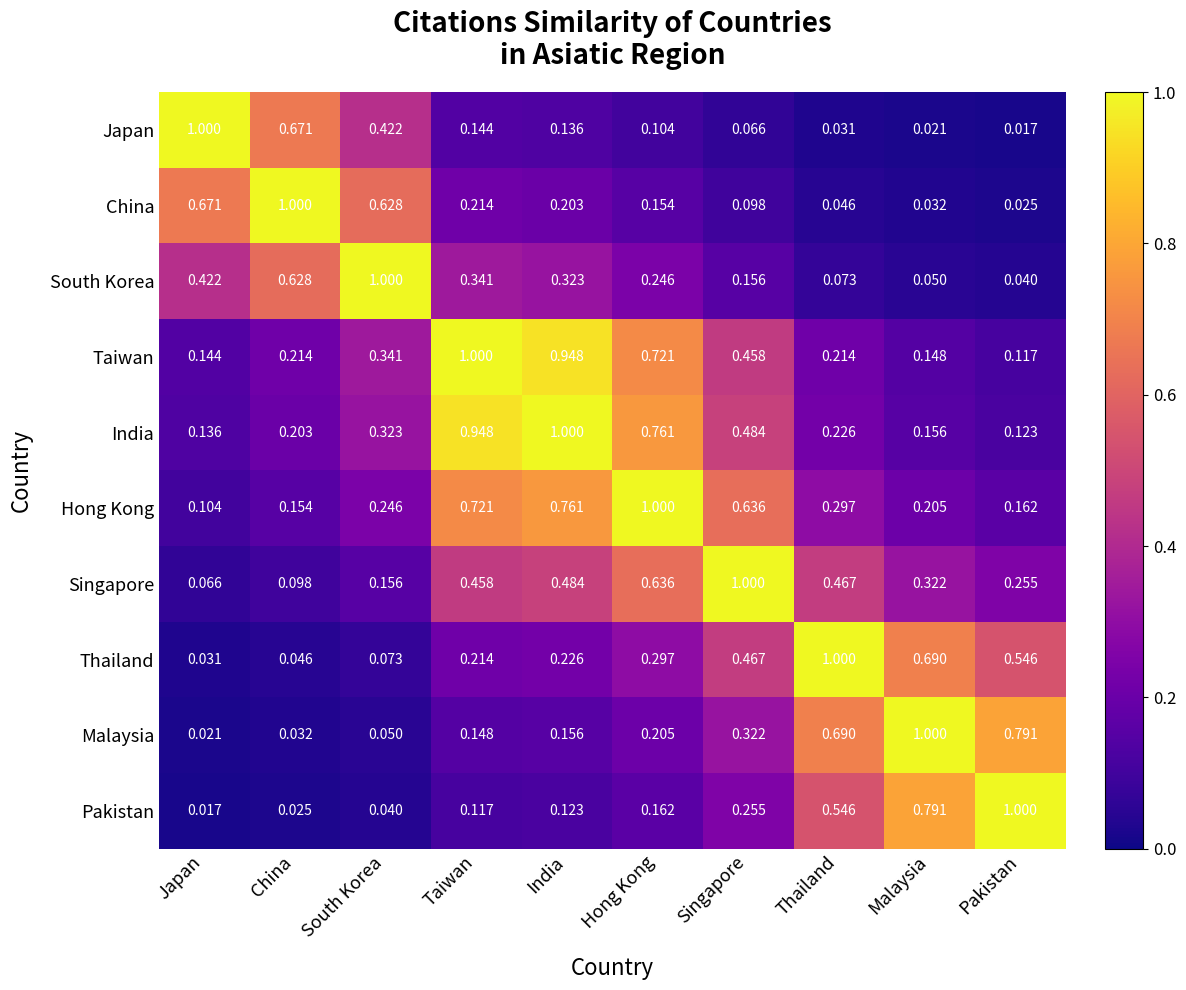

Is the value of India at South Korea greater than the value of Malaysia at Japan?

Yes